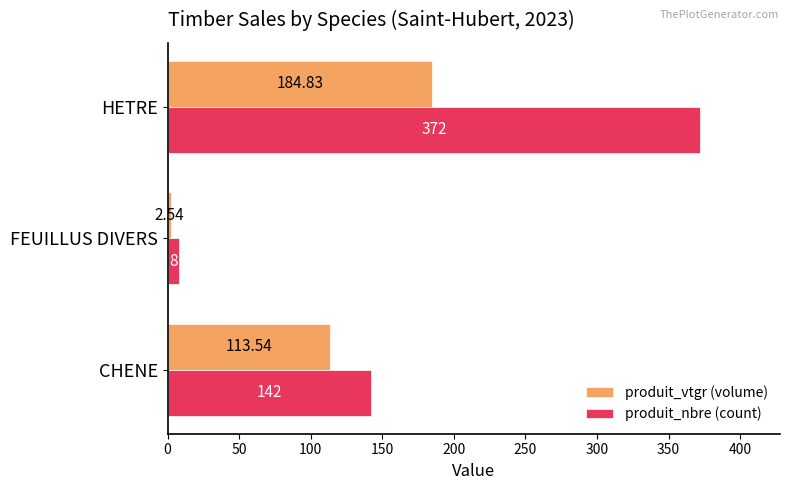

How many series are shown in this chart?

2